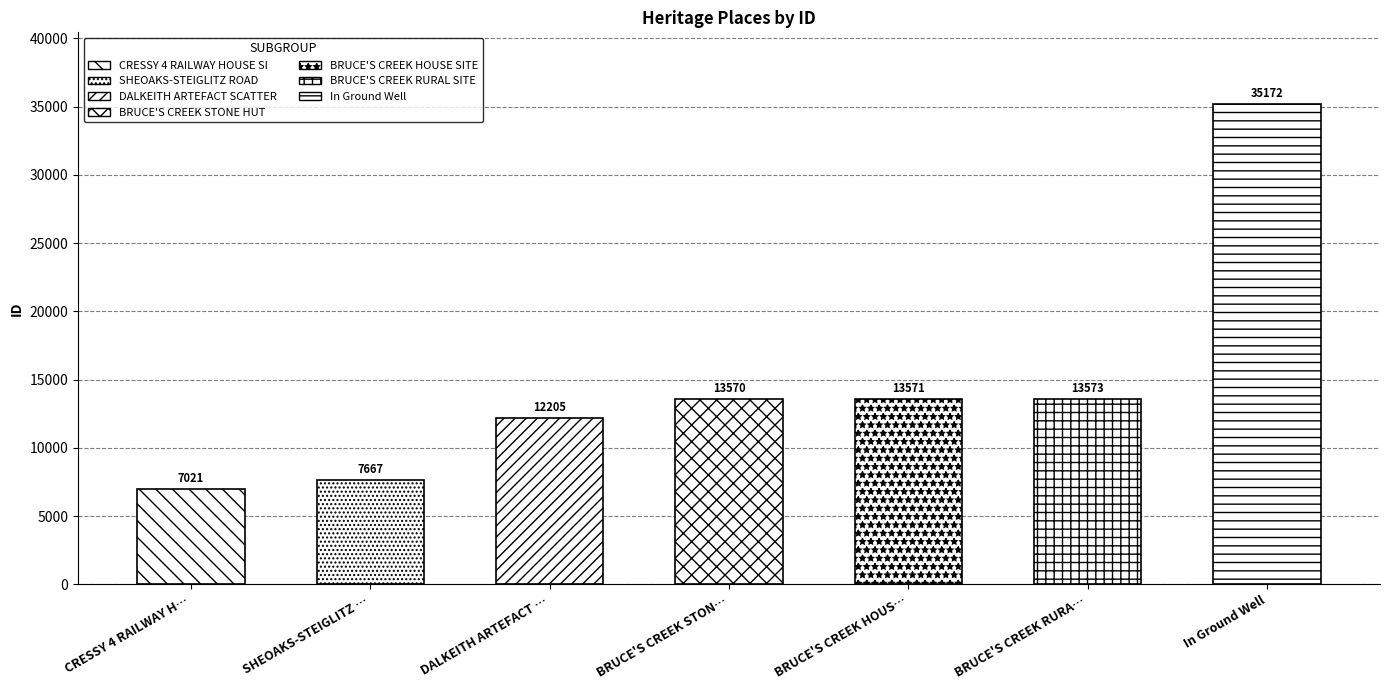

Rank the categories by value from lowest to highest.

CRESSY 4 RAILWAY H…, SHEOAKS-STEIGLITZ …, DALKEITH ARTEFACT …, BRUCE'S CREEK STON…, BRUCE'S CREEK HOUS…, BRUCE'S CREEK RURA…, In Ground Well